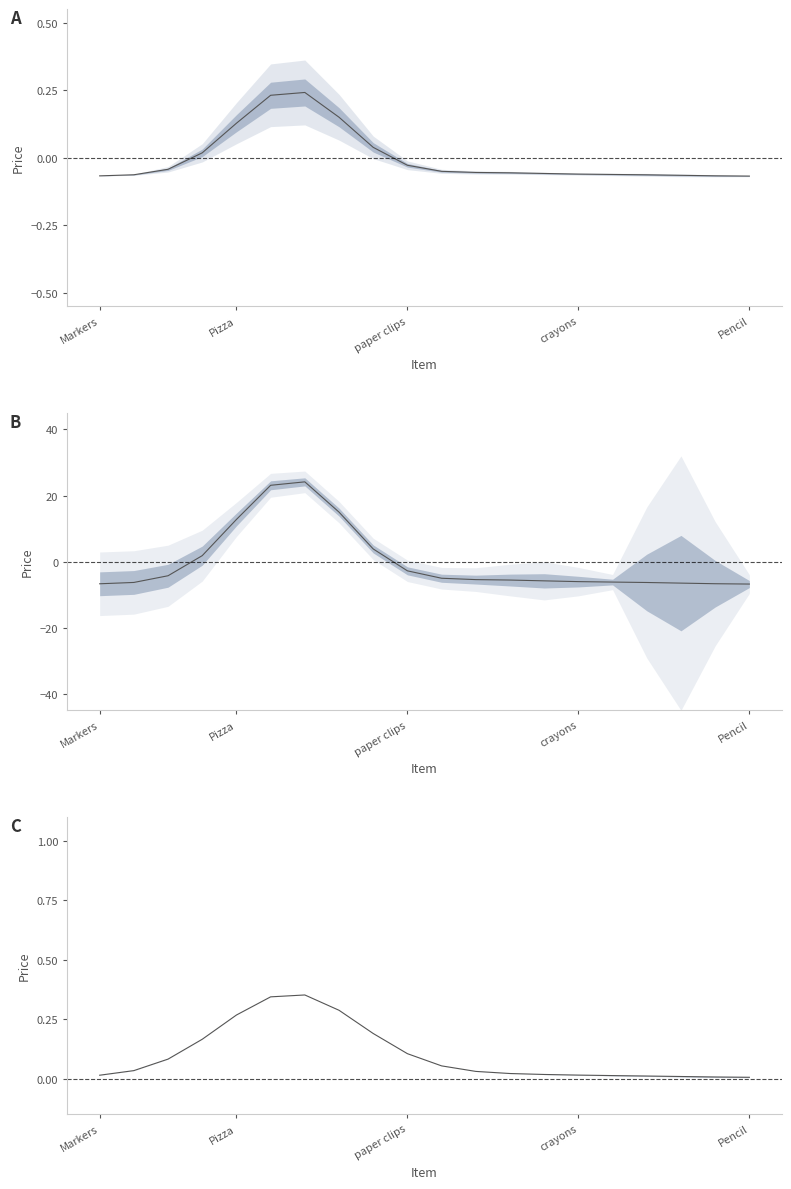

At which category does the chart reach its peak across all series?

6